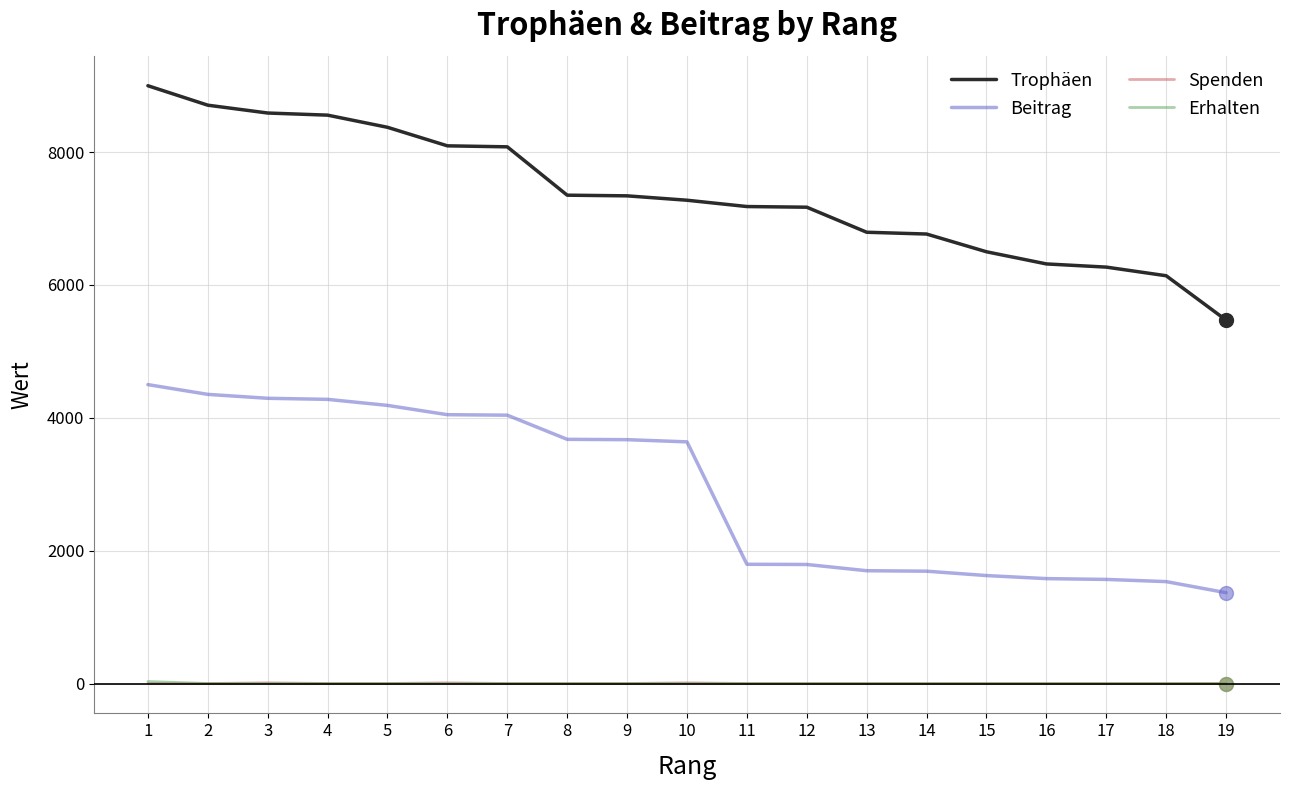

Is the value of Trophäen at 19 greater than the value of Beitrag at 2?

Yes